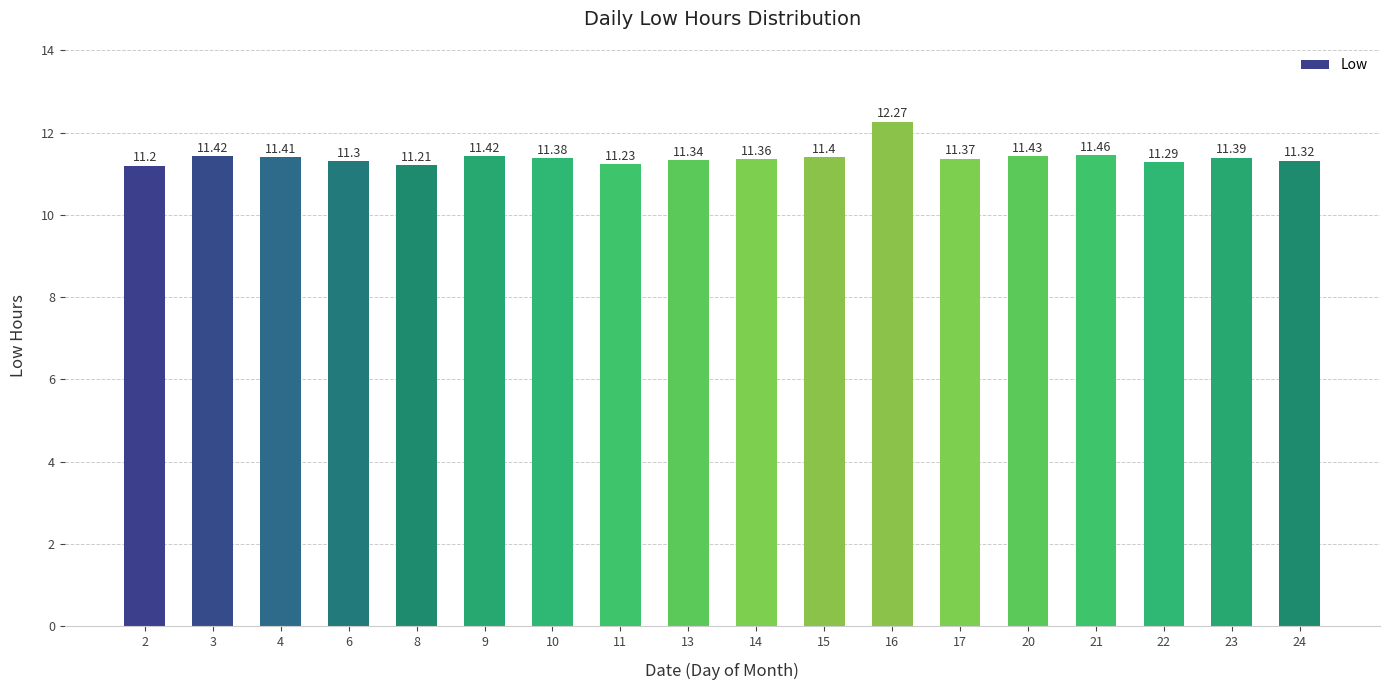

What is the ratio of the value at 6 to the value at 14?

1.0